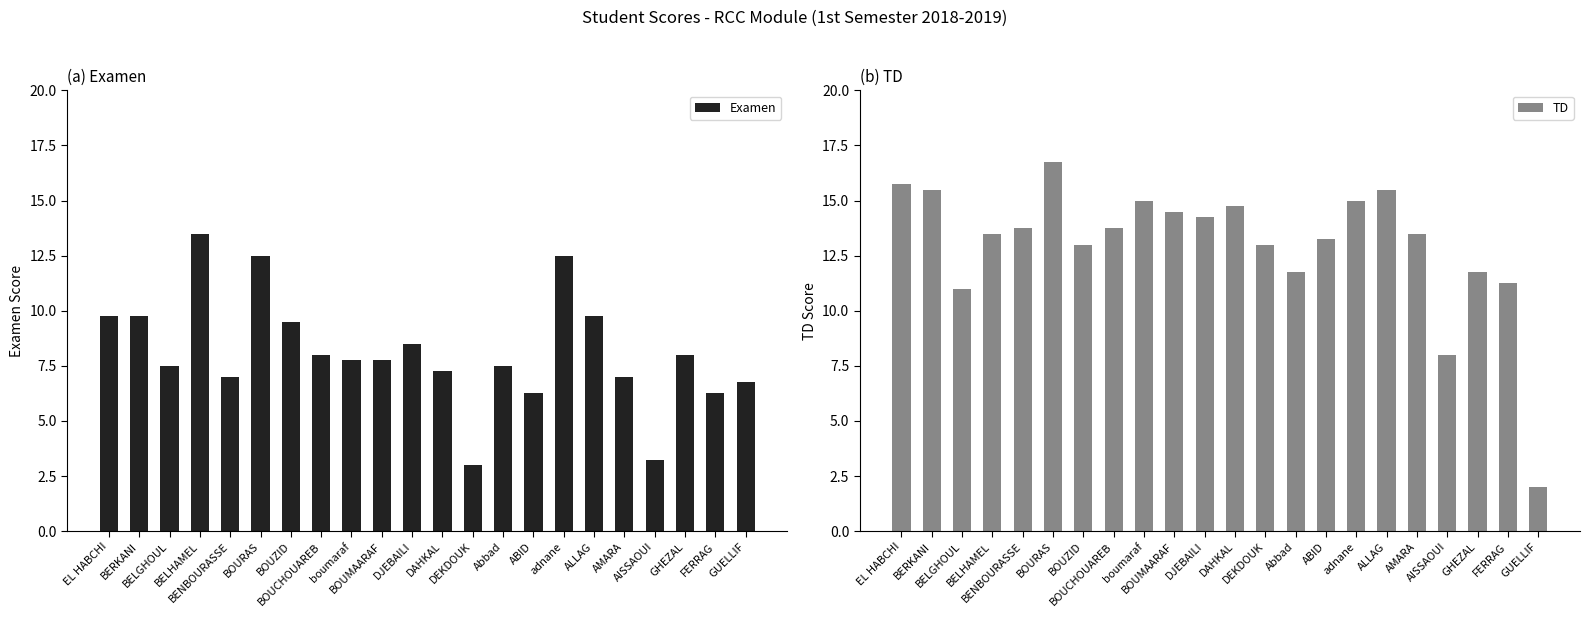

Which series has the widest spread of values?

TD